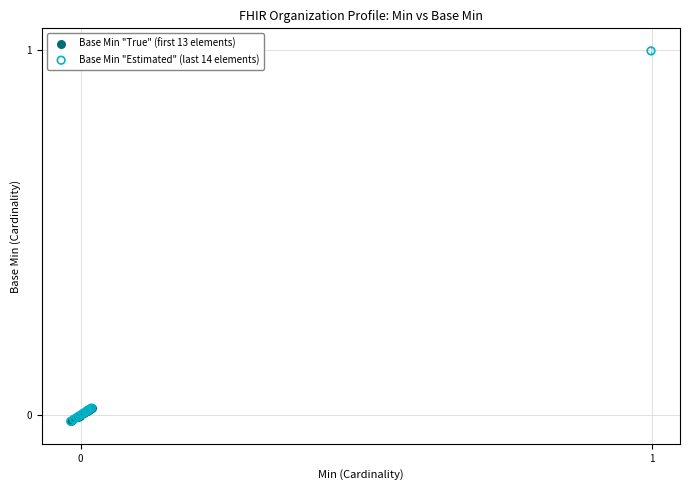

Which series has the widest spread of Y values?

Base Min "Estimated" (last 14 elements)